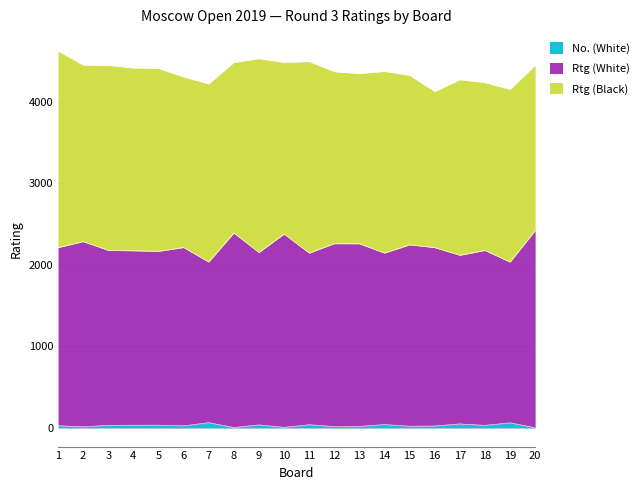

What is the difference between the highest and lowest values at 4?

2141